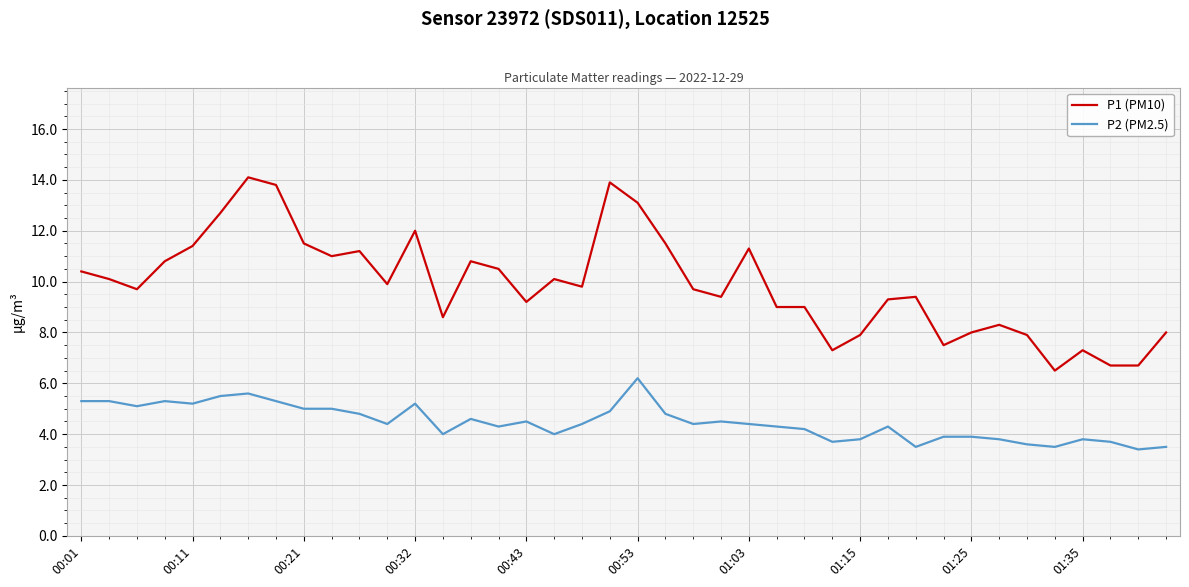

Rank the series by their maximum value, from highest to lowest.

P1 (PM10), P2 (PM2.5)